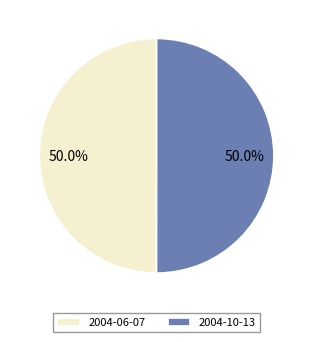

Approximately how many times larger is the value at 2004-06-07 compared to 2004-10-13?

1.0